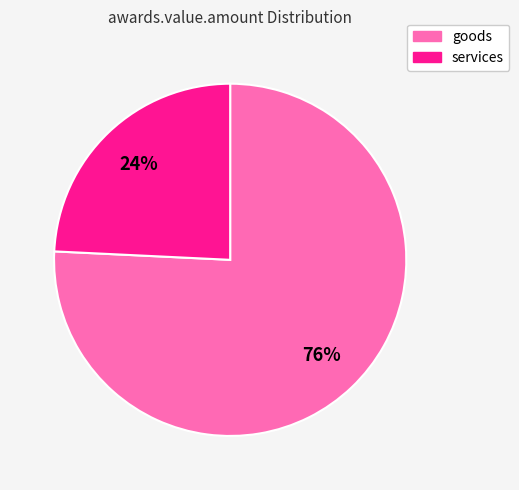

To the nearest percent, what is the difference between the largest and smallest slice percentages?

52%